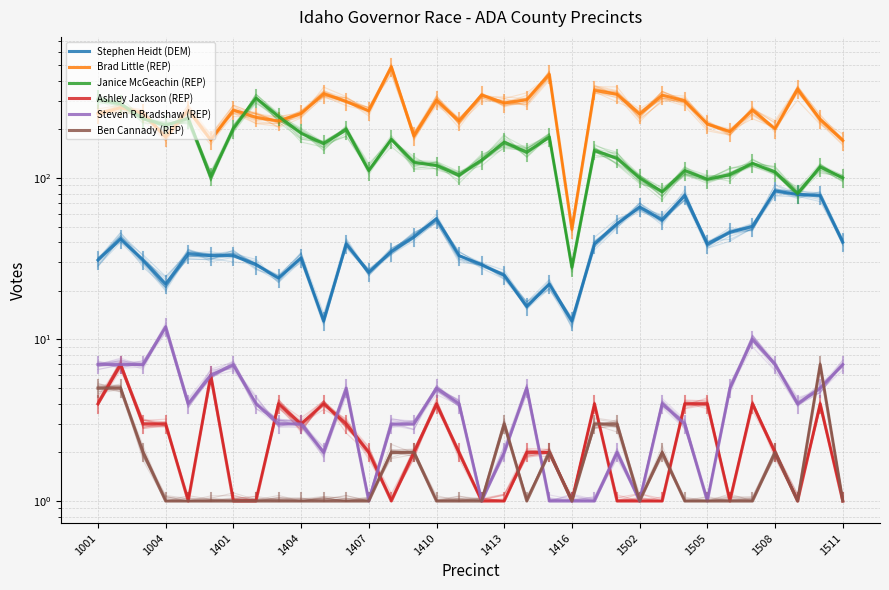

Is this an area chart (filled region under the line)?

No